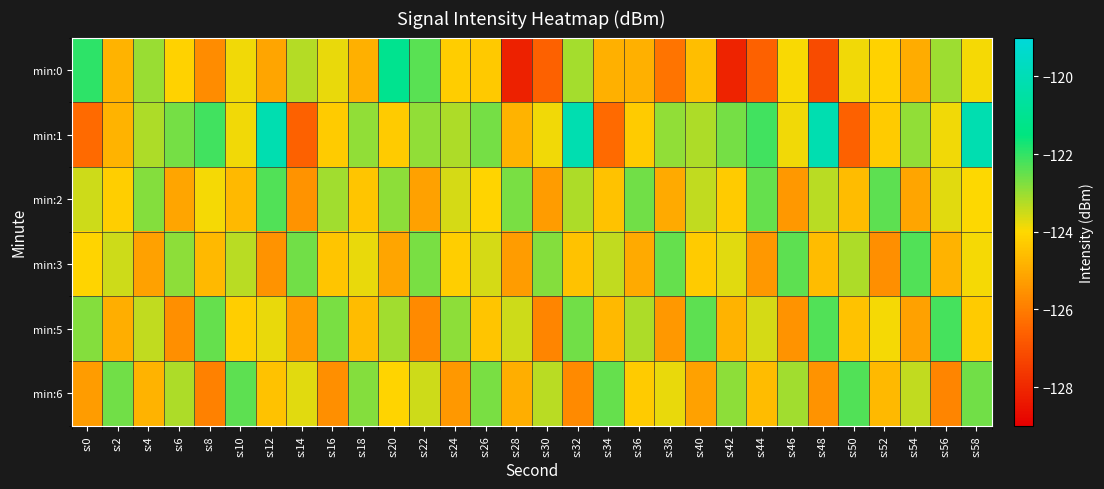

Reading right to left, list all the values displayed in this chart.

min:0: s:58=-123.9	s:56=-123.0	s:54=-125.0	s:52=-124.1	s:50=-123.9	s:48=-127.1	s:46=-124.0	s:44=-126.6	s:42=-128.1	s:40=-124.5	s:38=-126.2	s:36=-124.9	s:34=-124.9	s:32=-123.1	s:30=-126.6	s:28=-128.1	s:26=-124.3	s:24=-124.2	s:22=-122.4	s:20=-121.1	s:18=-124.9	s:16=-123.8	s:14=-123.3	s:12=-125.1	s:10=-123.9	s:8=-125.7	s:6=-124.1	s:4=-123.0	s:2=-124.8	s:0=-122.0
min:1: s:58=-120.2	s:56=-123.9	s:54=-122.9	s:52=-124.3	s:50=-126.6	s:48=-120.2	s:46=-123.9	s:44=-122.2	s:42=-122.6	s:40=-123.2	s:38=-122.9	s:36=-124.3	s:34=-126.4	s:32=-120.2	s:30=-123.9	s:28=-124.8	s:26=-122.6	s:24=-123.2	s:22=-122.9	s:20=-124.3	s:18=-122.9	s:16=-124.3	s:14=-126.6	s:12=-120.2	s:10=-123.9	s:8=-122.2	s:6=-122.6	s:4=-123.2	s:2=-124.8	s:0=-126.4
min:2: s:58=-124.0	s:56=-123.7	s:54=-125.1	s:52=-122.4	s:50=-124.6	s:48=-123.3	s:46=-125.4	s:44=-122.5	s:42=-124.3	s:40=-123.4	s:38=-125.0	s:36=-122.6	s:34=-124.5	s:32=-123.2	s:30=-125.3	s:28=-122.7	s:26=-124.1	s:24=-123.6	s:22=-125.2	s:20=-122.9	s:18=-124.4	s:16=-123.1	s:14=-125.5	s:12=-122.3	s:10=-124.7	s:8=-123.9	s:6=-125.1	s:4=-122.8	s:2=-124.2	s:0=-123.5
min:3: s:58=-123.9	s:56=-124.8	s:54=-122.3	s:52=-125.6	s:50=-123.2	s:48=-124.6	s:46=-122.4	s:44=-125.4	s:42=-123.7	s:40=-124.3	s:38=-122.5	s:36=-125.0	s:34=-123.4	s:32=-124.5	s:30=-122.8	s:28=-125.3	s:26=-123.6	s:24=-124.2	s:22=-122.7	s:20=-125.1	s:18=-123.8	s:16=-124.4	s:14=-122.6	s:12=-125.5	s:10=-123.3	s:8=-124.7	s:6=-122.9	s:4=-125.2	s:2=-123.5	s:0=-124.1
min:5: s:58=-124.3	s:56=-122.2	s:54=-125.2	s:52=-123.9	s:50=-124.5	s:48=-122.3	s:46=-125.5	s:44=-123.6	s:42=-124.8	s:40=-122.4	s:38=-125.4	s:36=-123.2	s:34=-124.7	s:32=-122.6	s:30=-125.8	s:28=-123.5	s:26=-124.4	s:24=-122.9	s:22=-125.7	s:20=-123.1	s:18=-124.6	s:16=-122.7	s:14=-125.3	s:12=-123.8	s:10=-124.2	s:8=-122.5	s:6=-125.6	s:4=-123.4	s:2=-124.9	s:0=-122.8
min:6: s:58=-122.6	s:56=-125.8	s:54=-123.4	s:52=-124.7	s:50=-122.3	s:48=-125.5	s:46=-123.1	s:44=-124.6	s:42=-122.9	s:40=-125.2	s:38=-123.8	s:36=-124.3	s:34=-122.5	s:32=-125.7	s:30=-123.3	s:28=-124.9	s:26=-122.7	s:24=-125.4	s:22=-123.5	s:20=-124.1	s:18=-122.8	s:16=-125.6	s:14=-123.7	s:12=-124.5	s:10=-122.4	s:8=-125.9	s:6=-123.2	s:4=-124.8	s:2=-122.6	s:0=-125.3